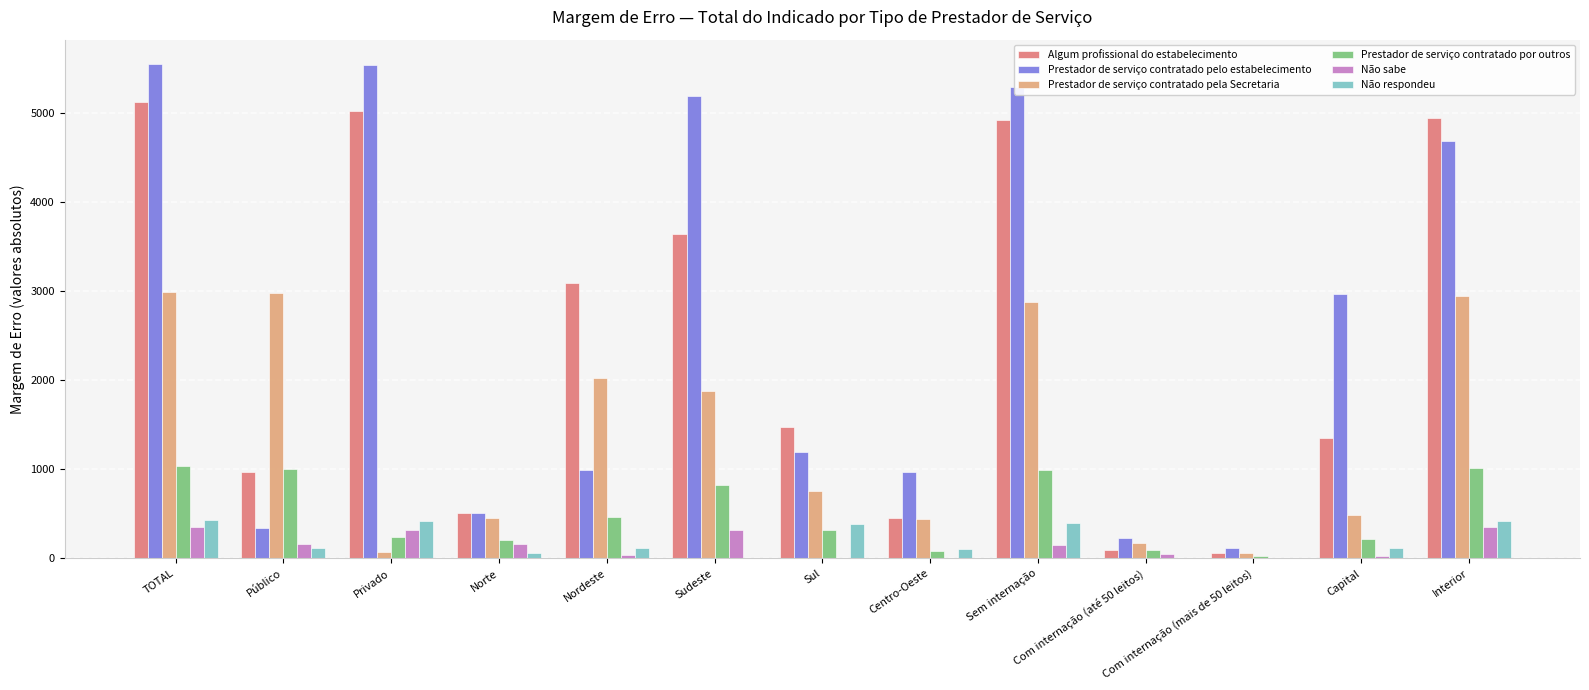

What is the maximum value for Não respondeu?

431.2